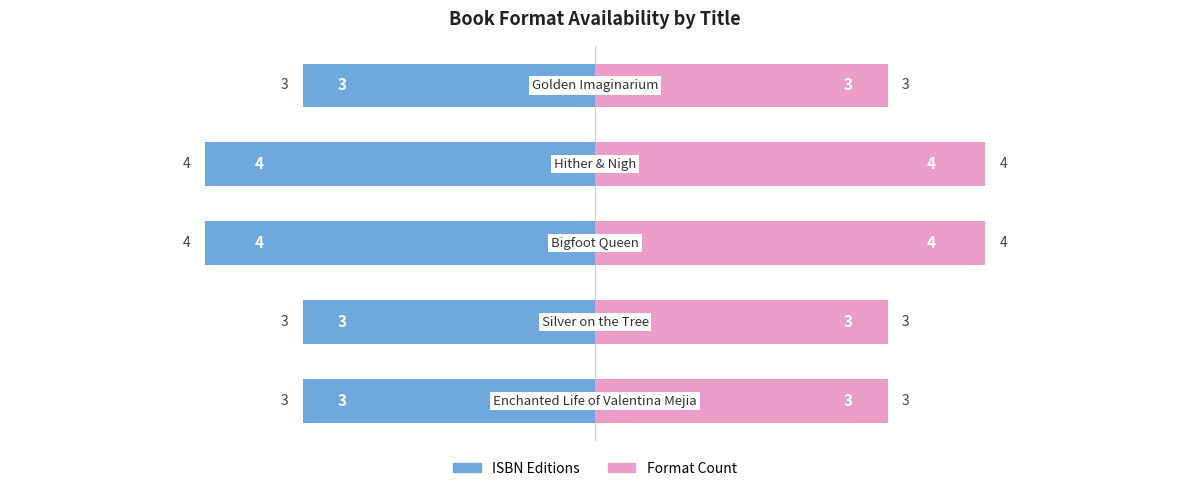

What is the value of the ISBN Editions bar at the 4th from the left?

-4